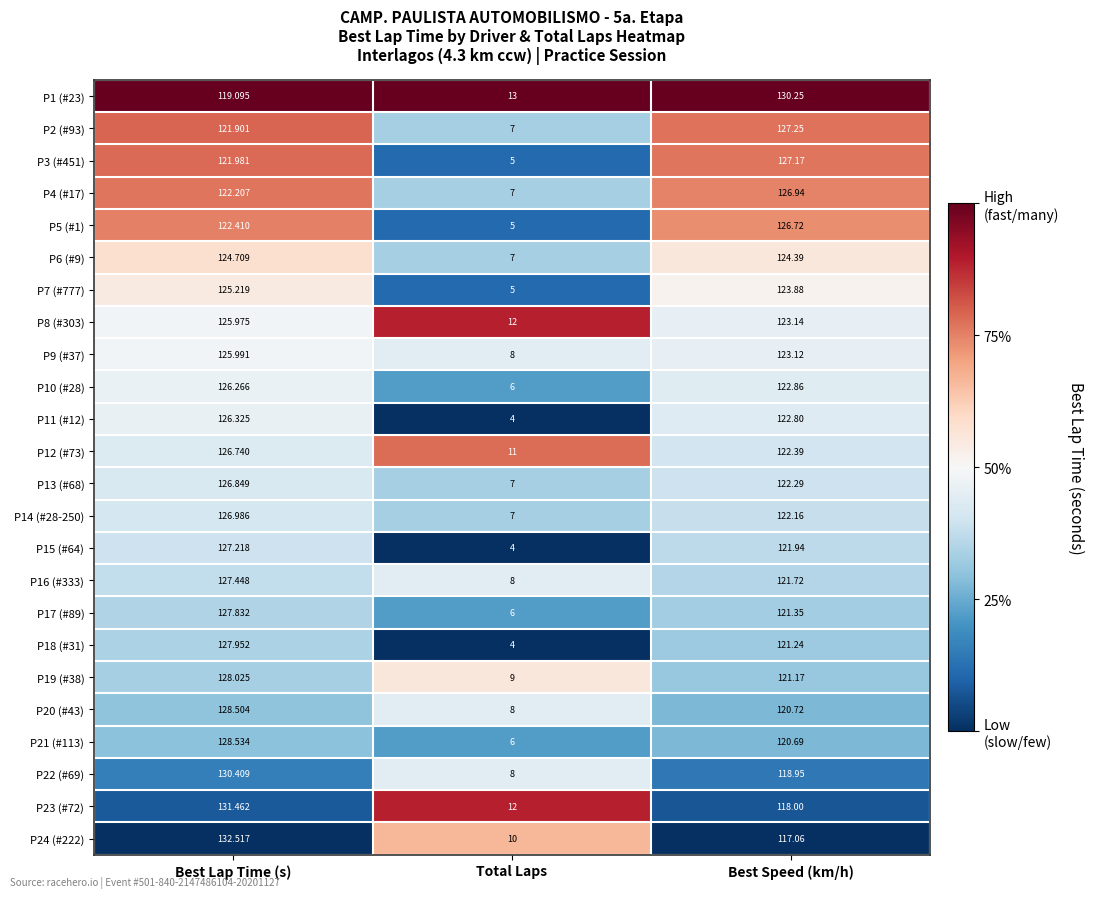

Where does the P11 (#12) series first go above 122?

Best Lap Time (s)